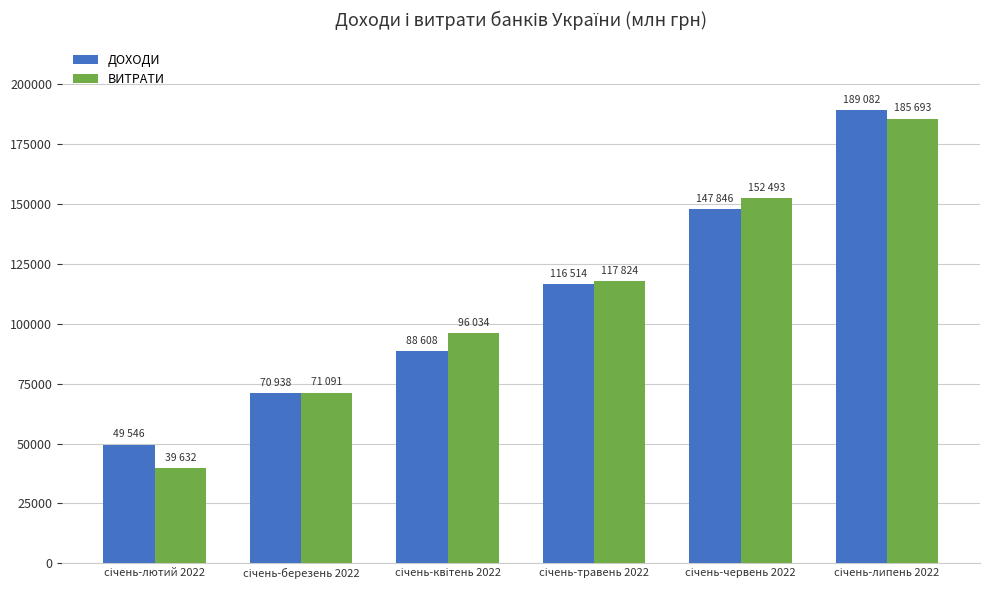

At how many categories does at least one series exceed 75779?

4